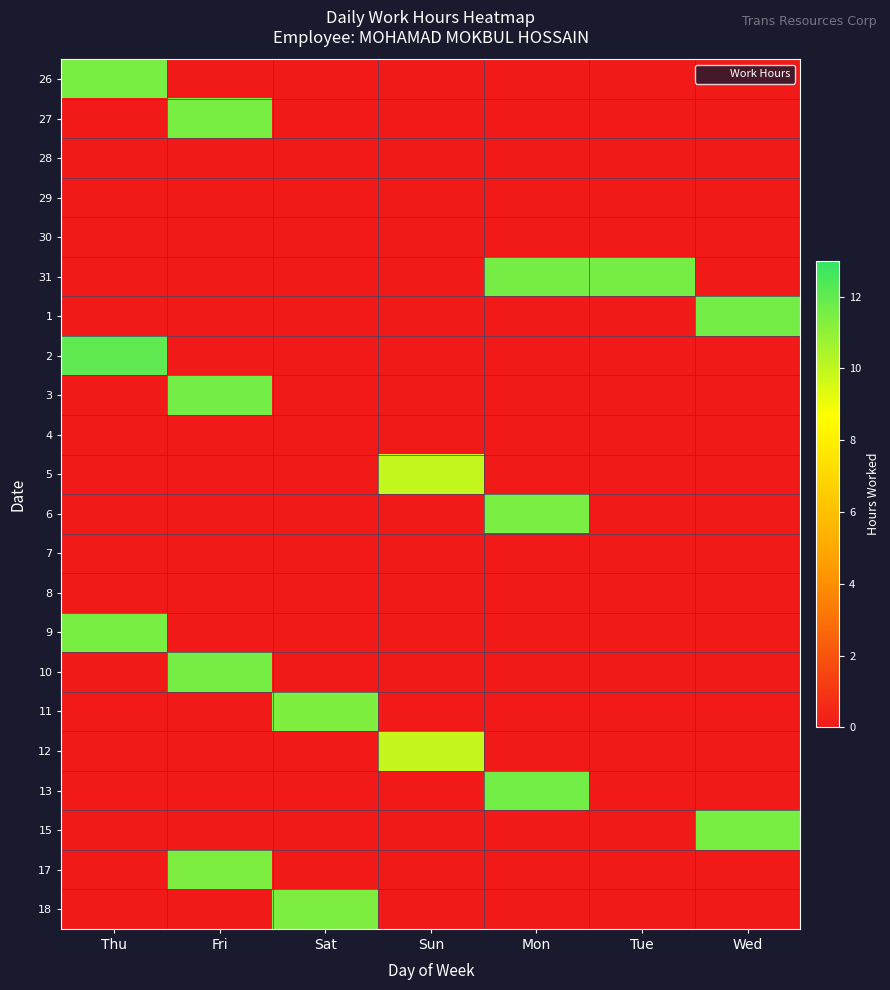

Reading left to right, what are all the values shown in this chart?

26: Thu=11.5	Fri=0.0	Sat=0.0	Sun=0.0	Mon=0.0	Tue=0.0	Wed=0.0
27: Thu=0.0	Fri=11.5	Sat=0.0	Sun=0.0	Mon=0.0	Tue=0.0	Wed=0.0
28: Thu=0.0	Fri=0.0	Sat=0.0	Sun=0.0	Mon=0.0	Tue=0.0	Wed=0.0
29: Thu=0.0	Fri=0.0	Sat=0.0	Sun=0.0	Mon=0.0	Tue=0.0	Wed=0.0
30: Thu=0.0	Fri=0.0	Sat=0.0	Sun=0.0	Mon=0.0	Tue=0.0	Wed=0.0
31: Thu=0.0	Fri=0.0	Sat=0.0	Sun=0.0	Mon=11.5	Tue=11.5	Wed=0.0
1: Thu=0.0	Fri=0.0	Sat=0.0	Sun=0.0	Mon=0.0	Tue=0.0	Wed=11.6
2: Thu=12.1	Fri=0.0	Sat=0.0	Sun=0.0	Mon=0.0	Tue=0.0	Wed=0.0
3: Thu=0.0	Fri=11.6	Sat=0.0	Sun=0.0	Mon=0.0	Tue=0.0	Wed=0.0
4: Thu=0.0	Fri=0.0	Sat=0.0	Sun=0.0	Mon=0.0	Tue=0.0	Wed=0.0
5: Thu=0.0	Fri=0.0	Sat=0.0	Sun=9.9	Mon=0.0	Tue=0.0	Wed=0.0
6: Thu=0.0	Fri=0.0	Sat=0.0	Sun=0.0	Mon=11.4	Tue=0.0	Wed=0.0
7: Thu=0.0	Fri=0.0	Sat=0.0	Sun=0.0	Mon=0.0	Tue=0.0	Wed=0.0
8: Thu=0.0	Fri=0.0	Sat=0.0	Sun=0.0	Mon=0.0	Tue=0.0	Wed=0.0
9: Thu=11.5	Fri=0.0	Sat=0.0	Sun=0.0	Mon=0.0	Tue=0.0	Wed=0.0
10: Thu=0.0	Fri=11.6	Sat=0.0	Sun=0.0	Mon=0.0	Tue=0.0	Wed=0.0
11: Thu=0.0	Fri=0.0	Sat=11.4	Sun=0.0	Mon=0.0	Tue=0.0	Wed=0.0
12: Thu=0.0	Fri=0.0	Sat=0.0	Sun=9.9	Mon=0.0	Tue=0.0	Wed=0.0
13: Thu=0.0	Fri=0.0	Sat=0.0	Sun=0.0	Mon=11.6	Tue=0.0	Wed=0.0
15: Thu=0.0	Fri=0.0	Sat=0.0	Sun=0.0	Mon=0.0	Tue=0.0	Wed=11.5
17: Thu=0.0	Fri=11.4	Sat=0.0	Sun=0.0	Mon=0.0	Tue=0.0	Wed=0.0
18: Thu=0.0	Fri=0.0	Sat=11.4	Sun=0.0	Mon=0.0	Tue=0.0	Wed=0.0